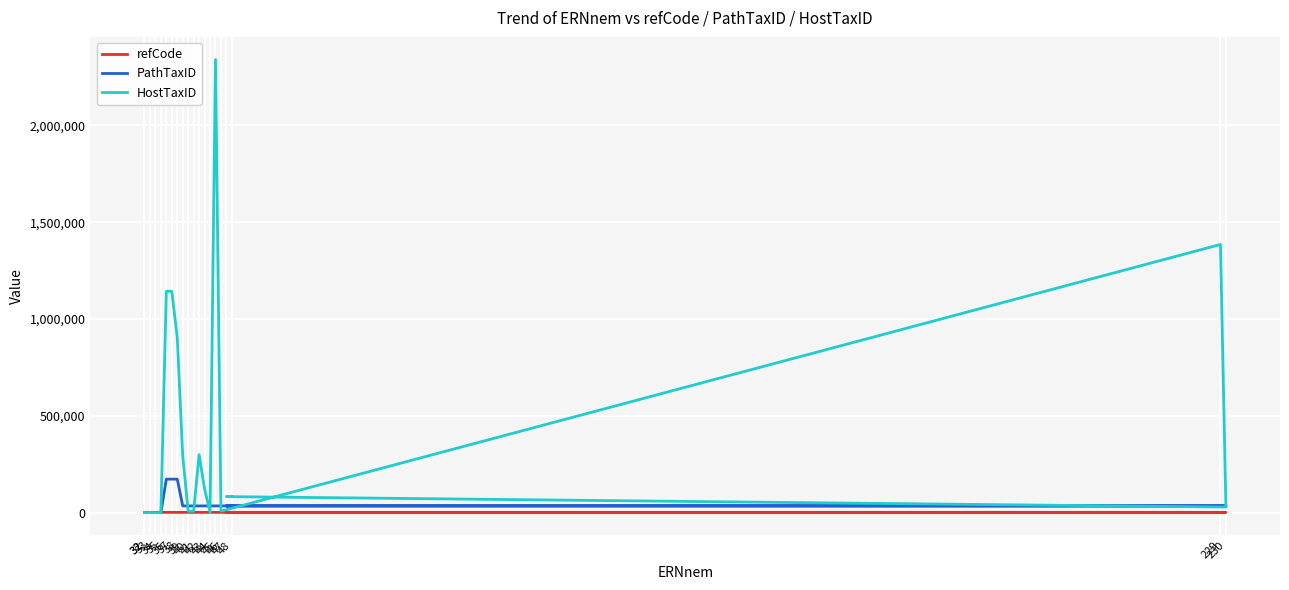

What is the difference between the highest and lowest values at 37?

1141779